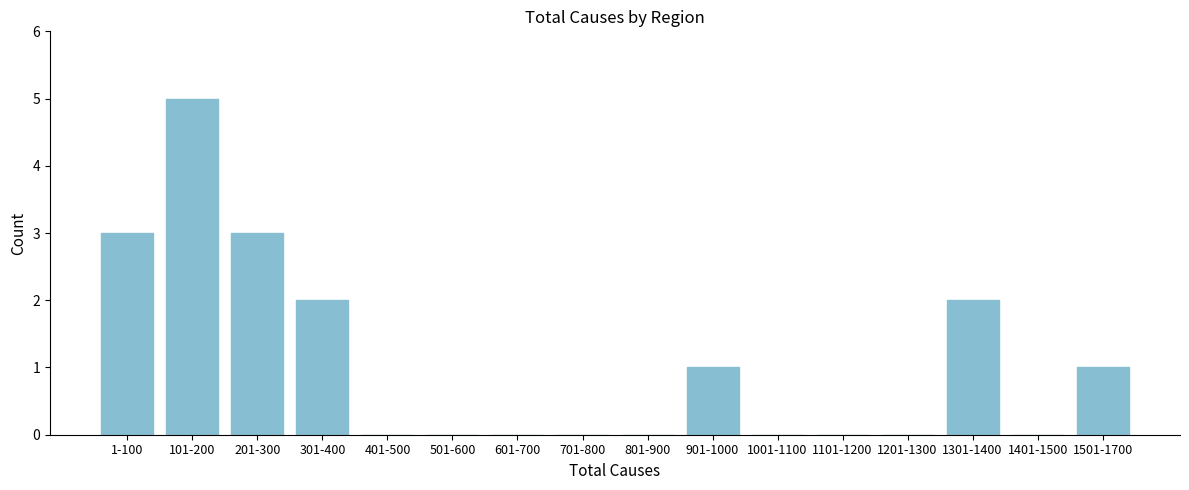

Reading left to right, list all the values displayed in this chart.

1-100=3	101-200=5	201-300=3	301-400=2	401-500=0	501-600=0	601-700=0	701-800=0	801-900=0	901-1000=1	1001-1100=0	1101-1200=0	1201-1300=0	1301-1400=2	1401-1500=0	1501-1700=1